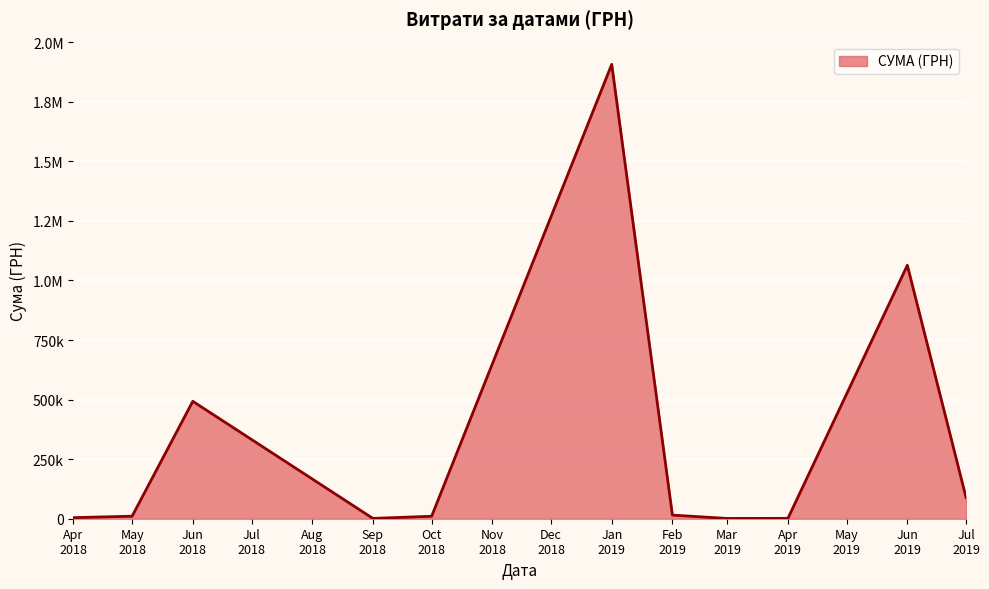

Does the chart have visible grid lines?

Yes